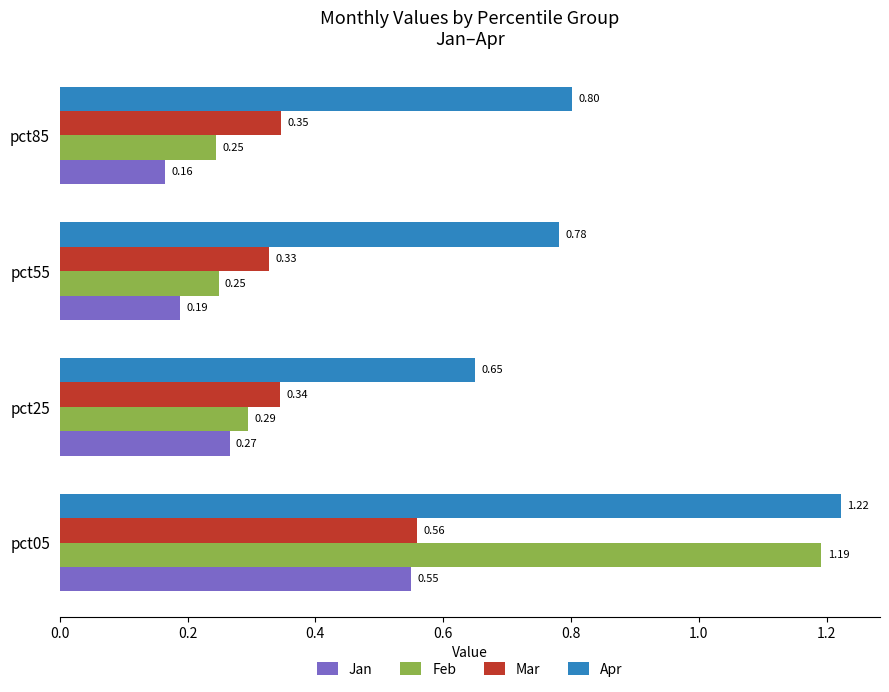

At pct05, list the series in order from largest to smallest.

Apr, Feb, Mar, Jan